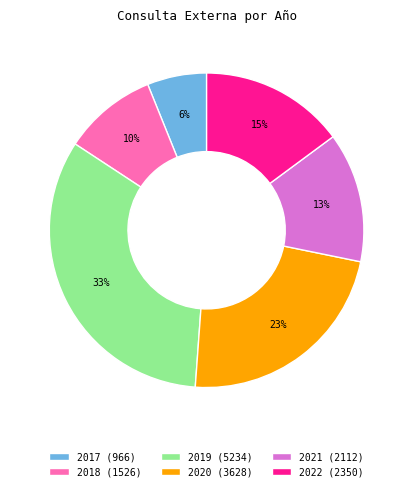

Which has a higher value, 2019 (5234) or 2020 (3628)?

2019 (5234)